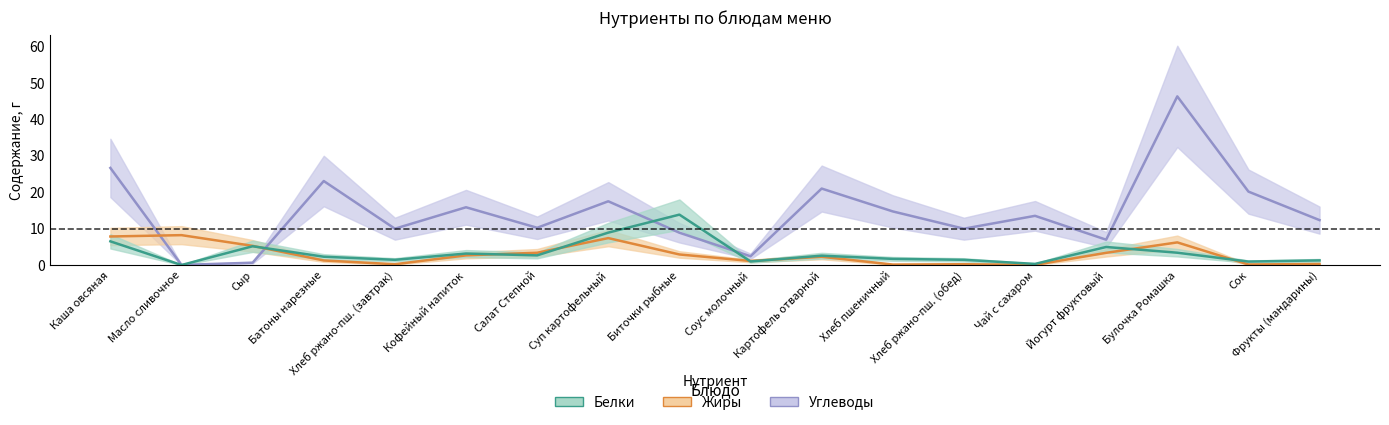

The value of Белки at Картофель отварной is 2.6. True or false?

True